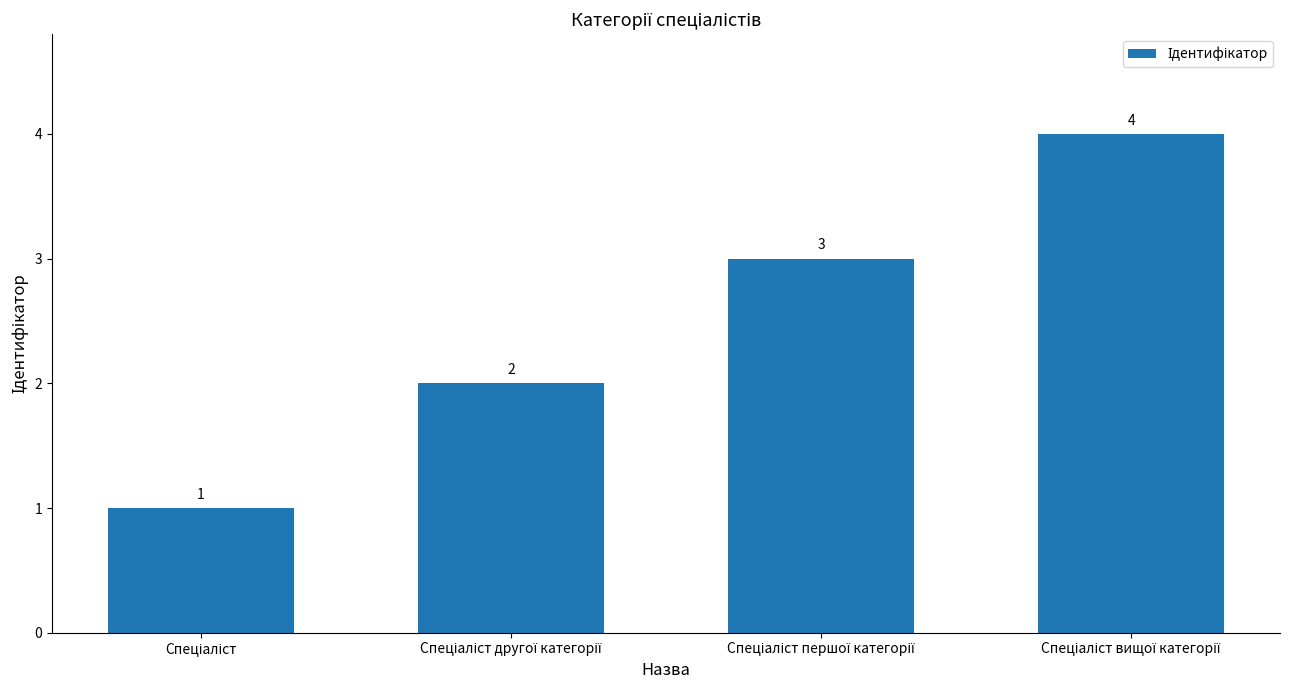

Reading left to right, what are all the values shown in this chart?

1	2	3	4